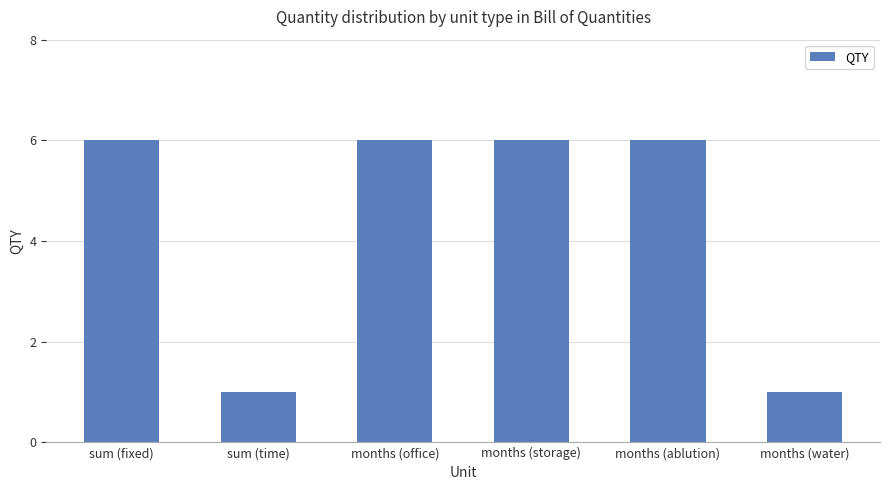

What value does the data have at sum (fixed)?

6